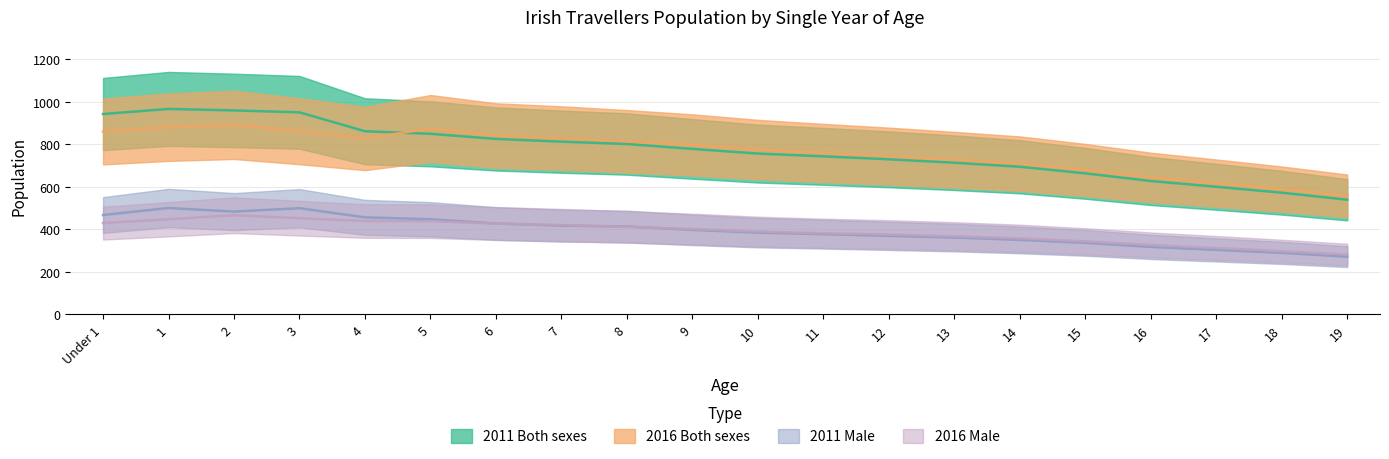

What is the value of the 2011 Both sexes point at the 17th from the left?

628